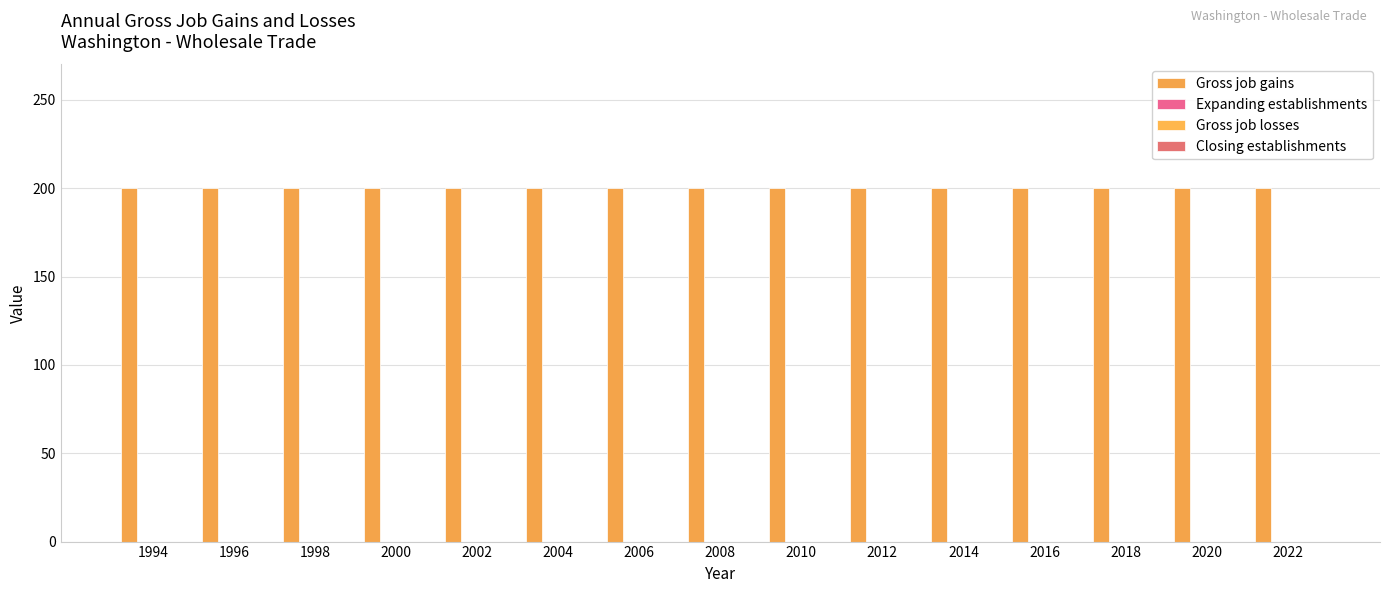

Rank the categories by Closing establishments value from lowest to highest.

1994, 1996, 1998, 2000, 2002, 2004, 2006, 2008, 2010, 2012, 2014, 2016, 2018, 2020, 2022